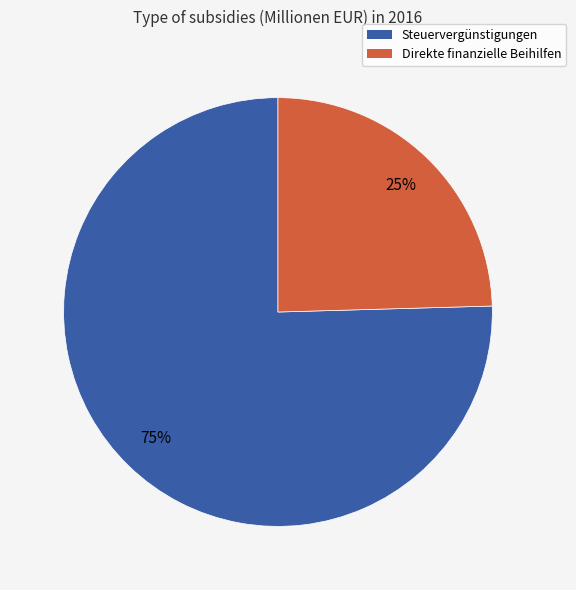

Between Direkte finanzielle Beihilfen and Steuervergünstigungen, which is larger?

Steuervergünstigungen